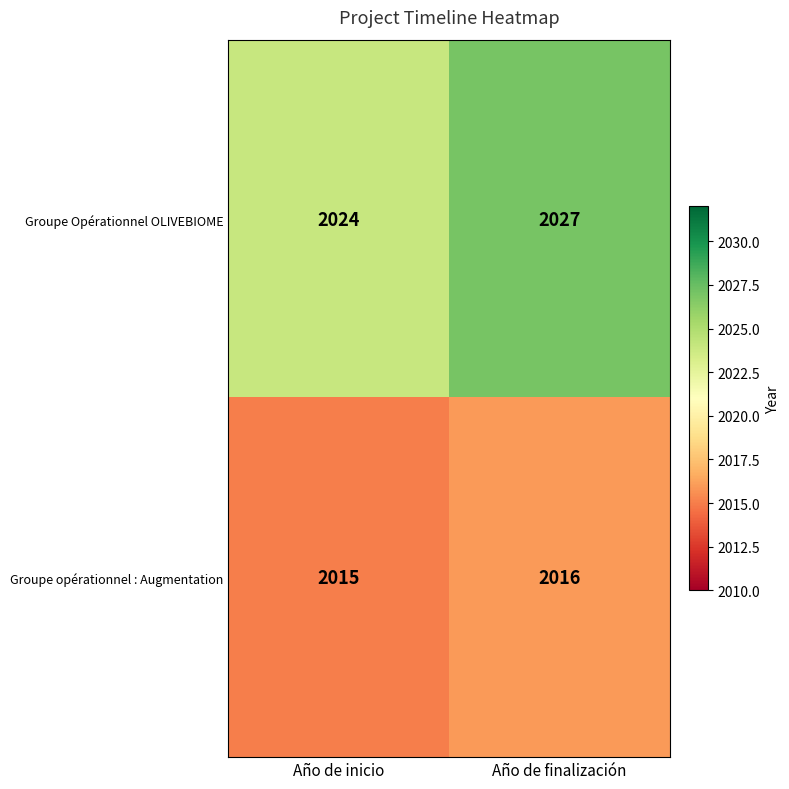

Which series has the largest total across all categories?

Groupe Opérationnel OLIVEBIOME